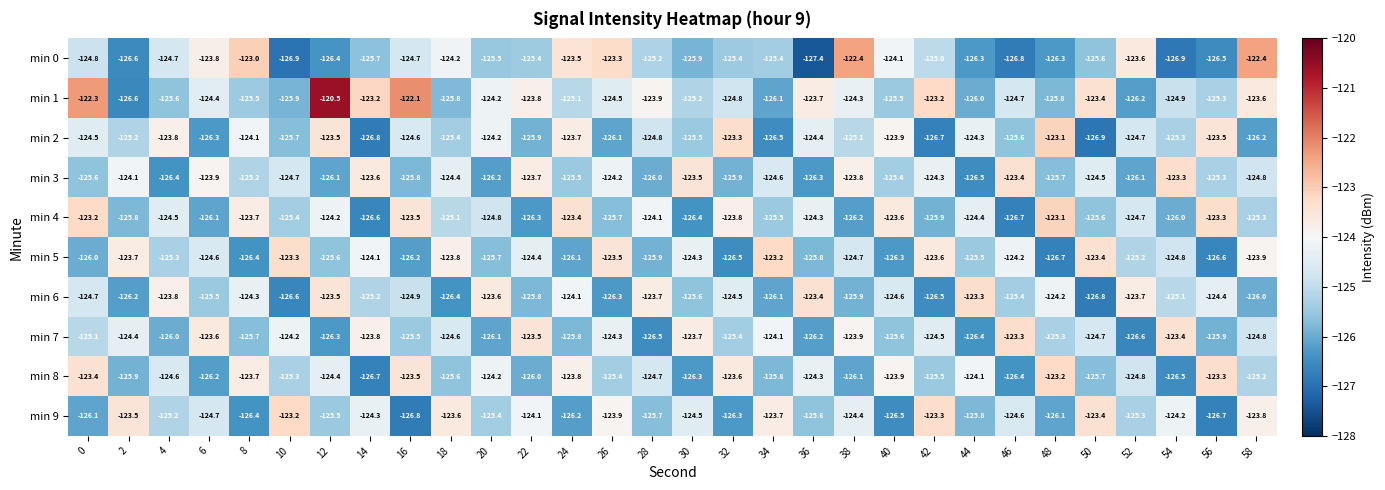

Rank the categories by min 8 value from lowest to highest.

14, 54, 46, 30, 6, 38, 22, 2, 34, 50, 18, 42, 26, 10, 58, 52, 28, 4, 12, 36, 20, 44, 40, 24, 8, 32, 16, 0, 56, 48